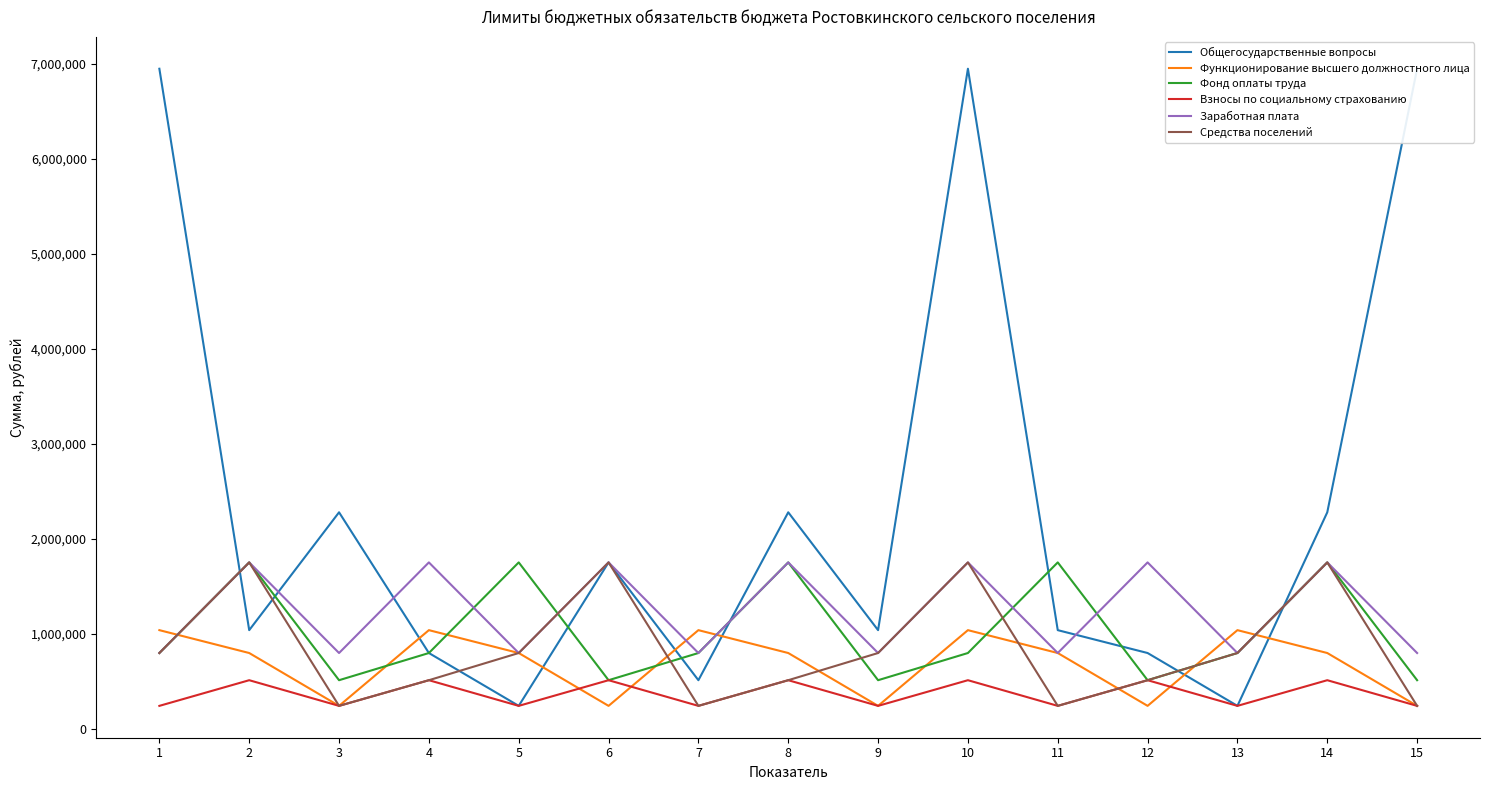

After their last crossing, which series has the higher values: Средства поселений or Общегосударственные вопросы?

Общегосударственные вопросы